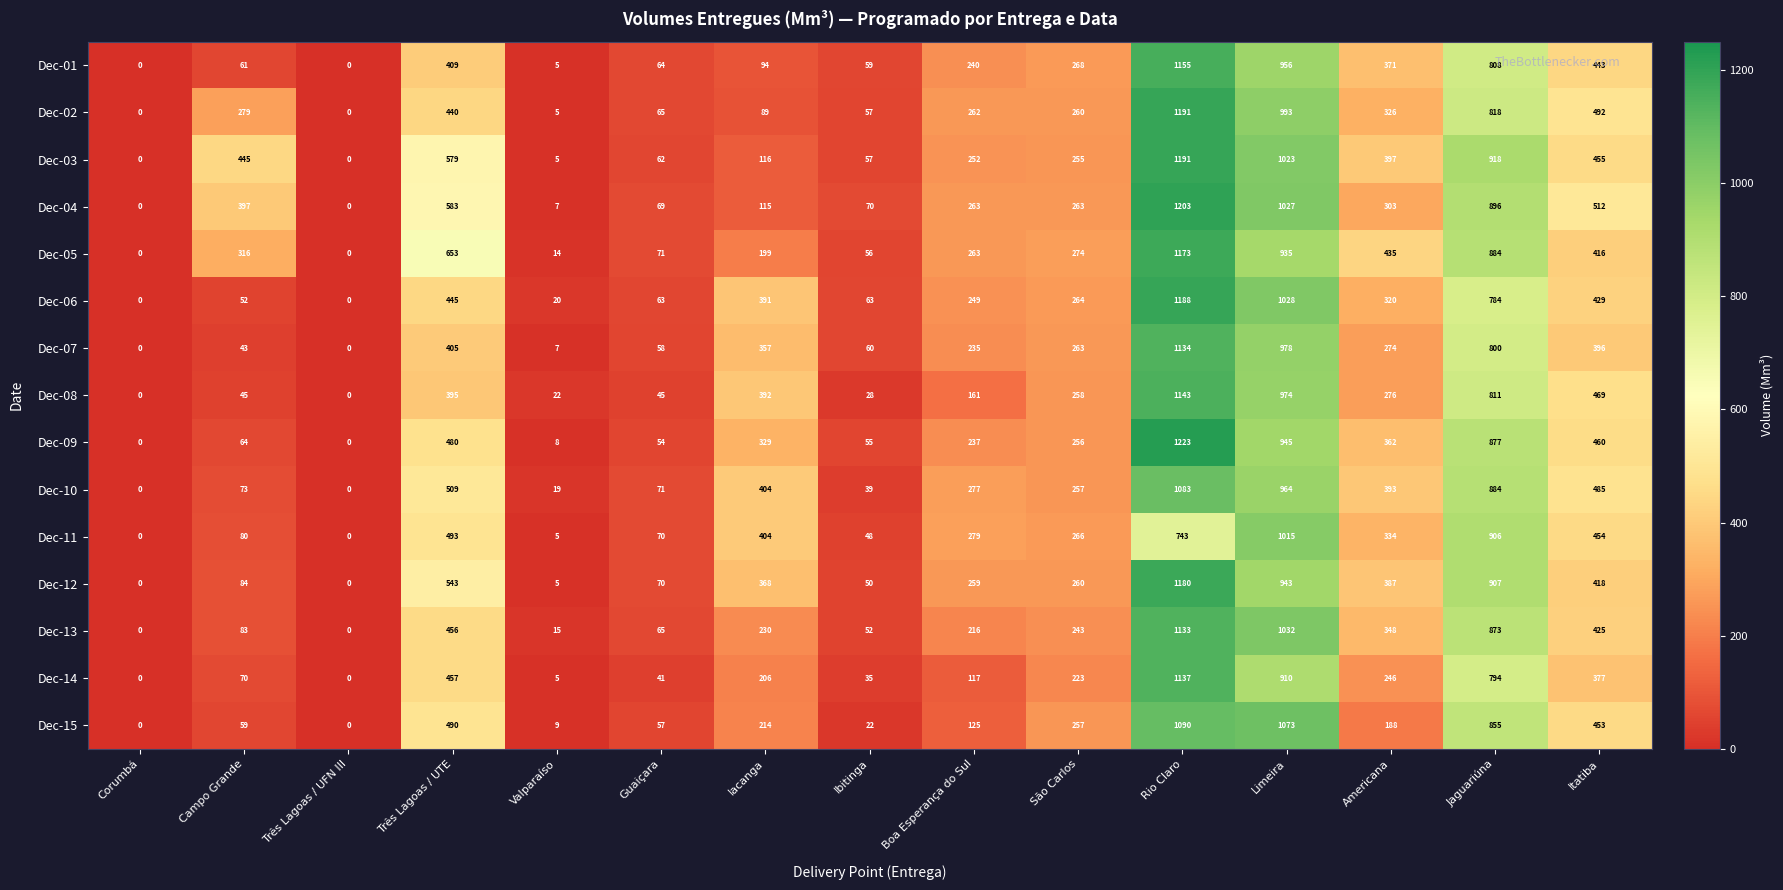

Where is Dec-08 nearest to the value 571?

Itatiba